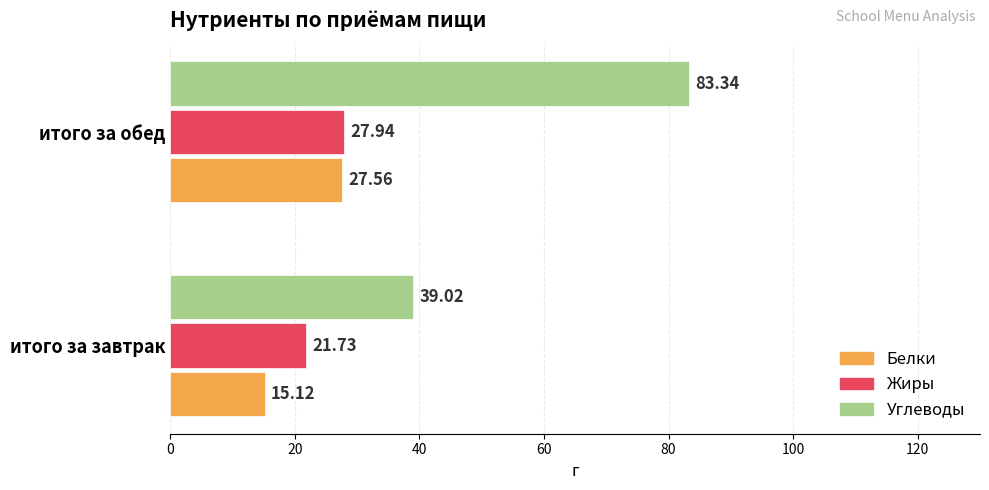

What position from the left is итого за обед?

2